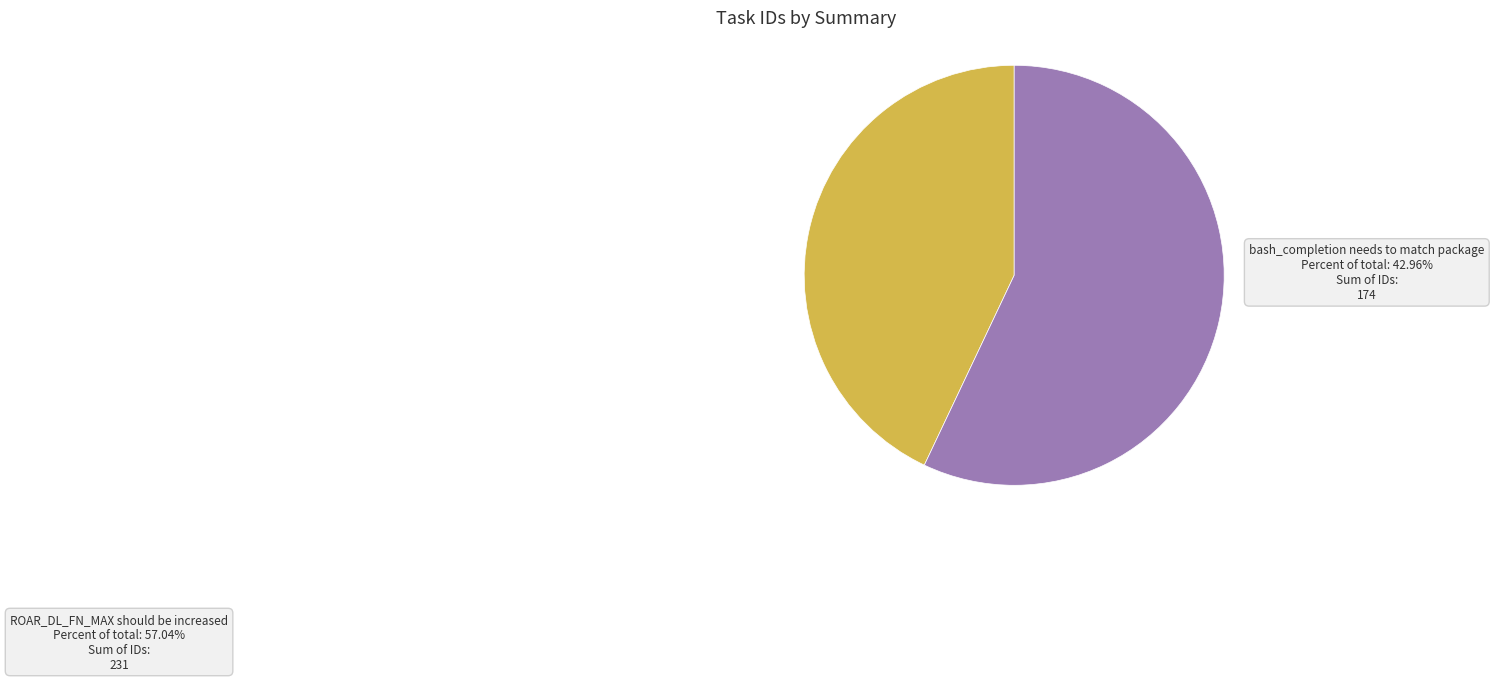

Is it true that bash_completion needs to match package is 36% of the pie?

False